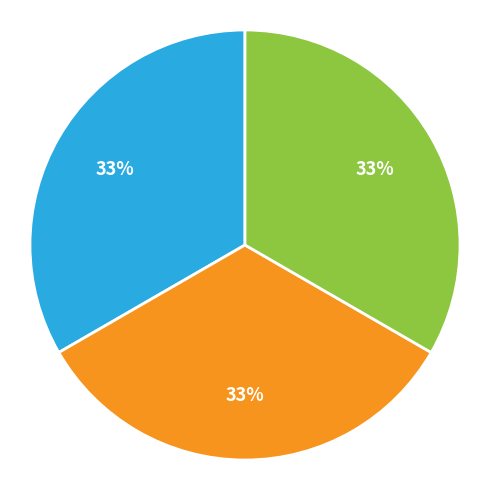

How many slices are in this pie chart?

3